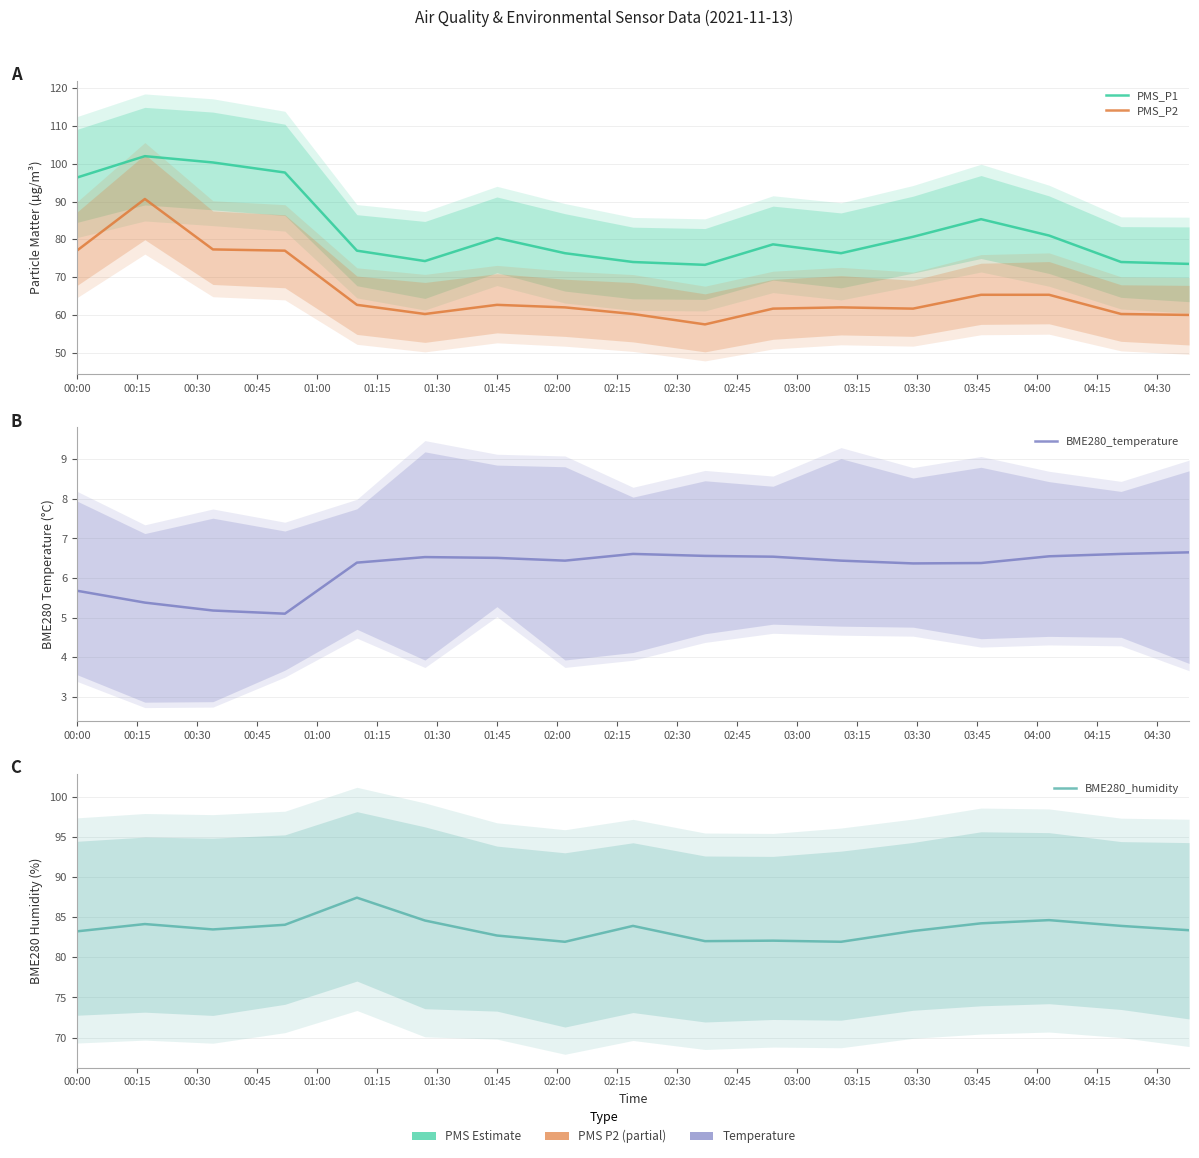

How many lines are shown in the chart?

4